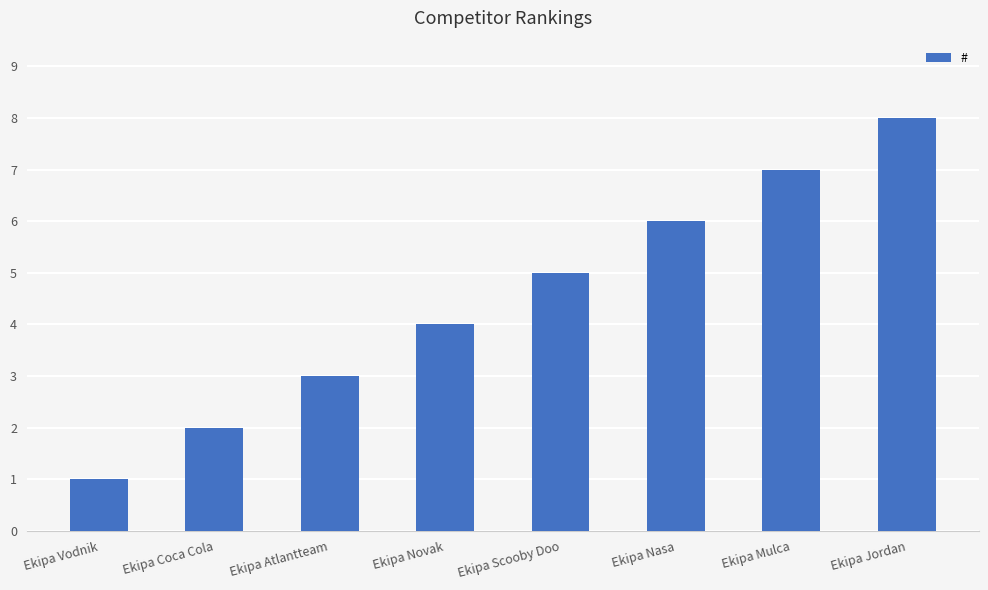

How many bars are there in total?

8